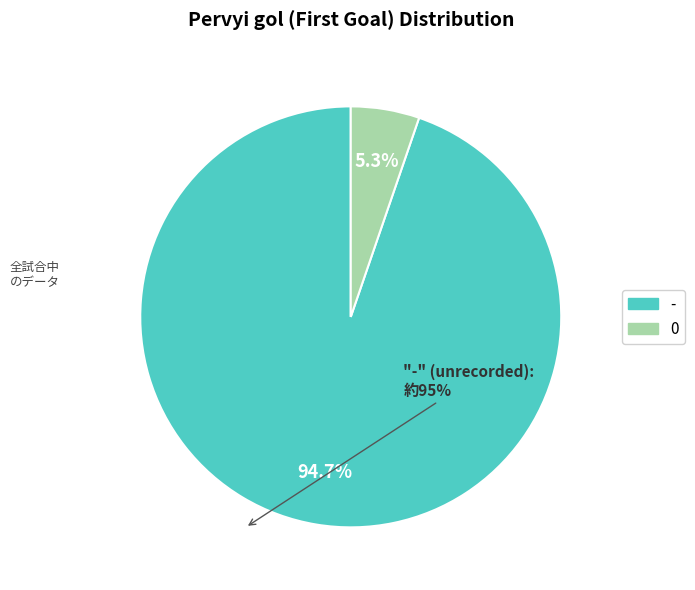

To the nearest percent, what is the difference between the largest and smallest slice percentages?

89%